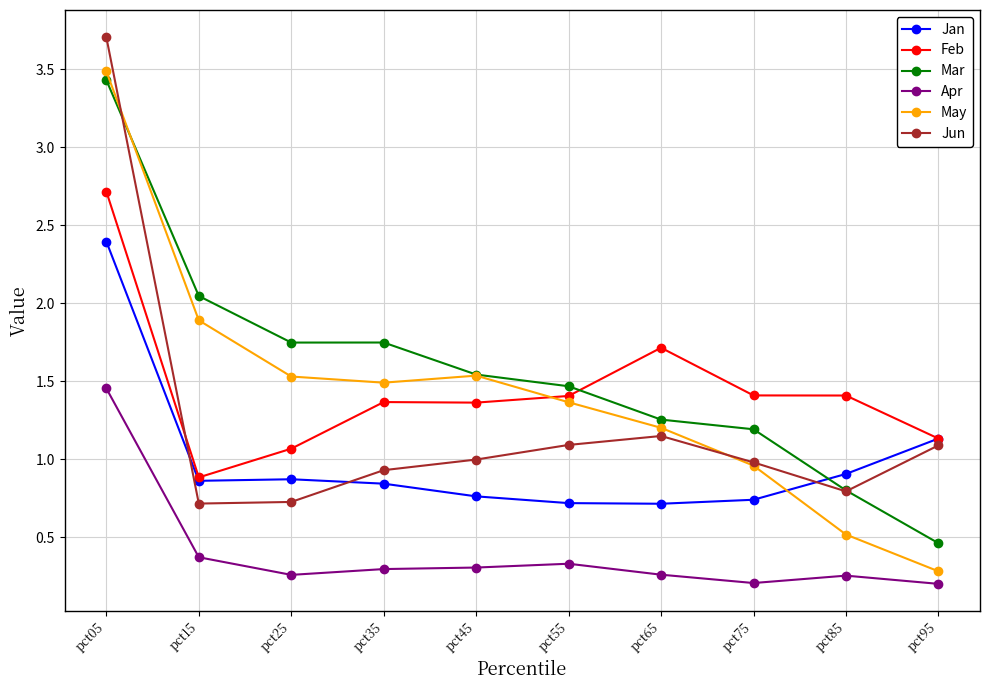

What is the highest value of the Mar series?

3.4